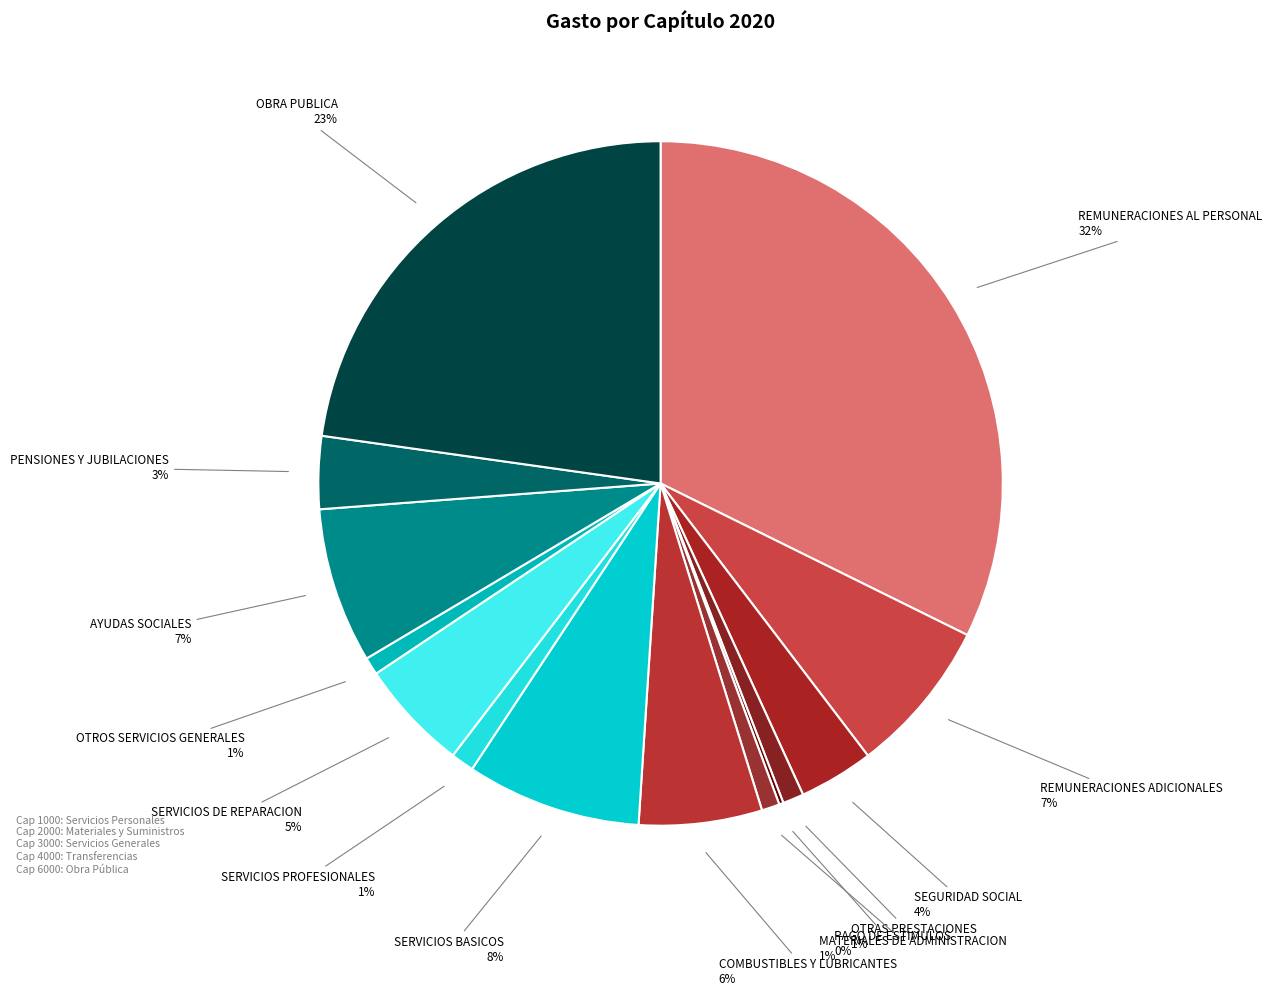

Is there any slice that represents more than half of the pie?

No